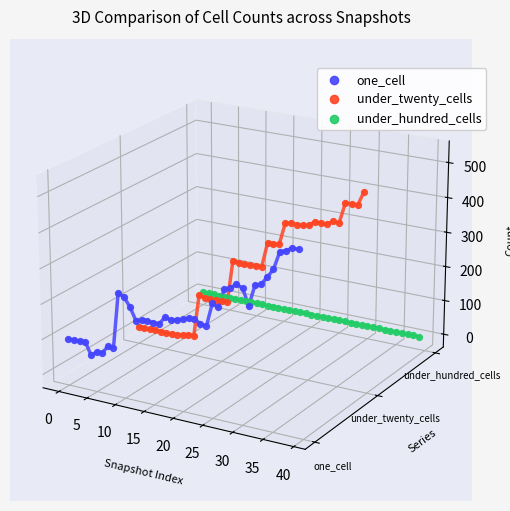

Is the value of under_hundred_cells at −5 greater than the value of under_twenty_cells at 15?

Yes